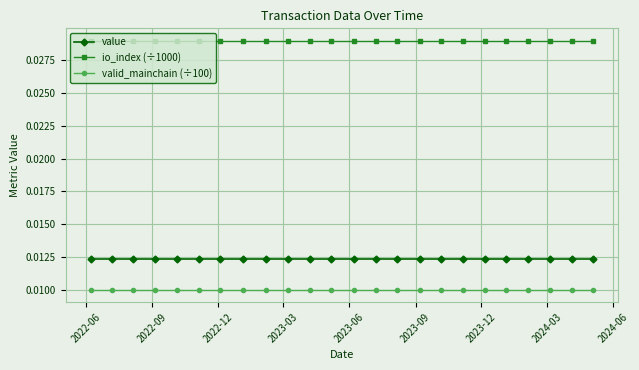

Count the number of categories in the chart.

24